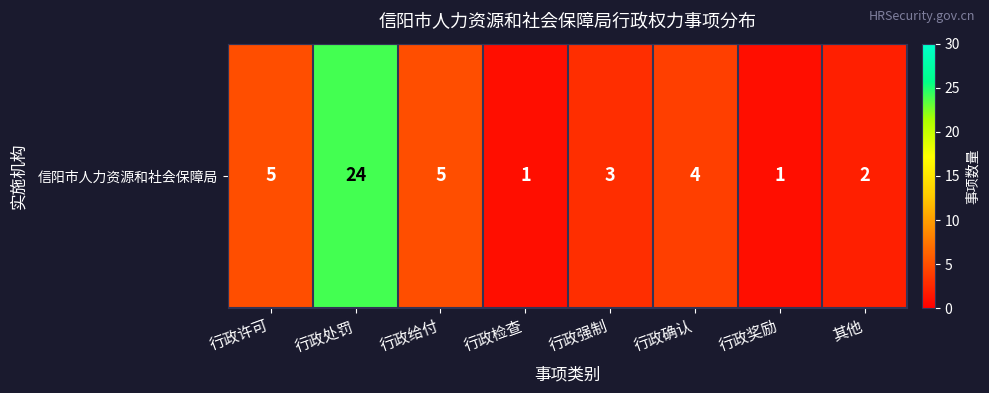

At which category does the chart reach its minimum across all series?

行政检查